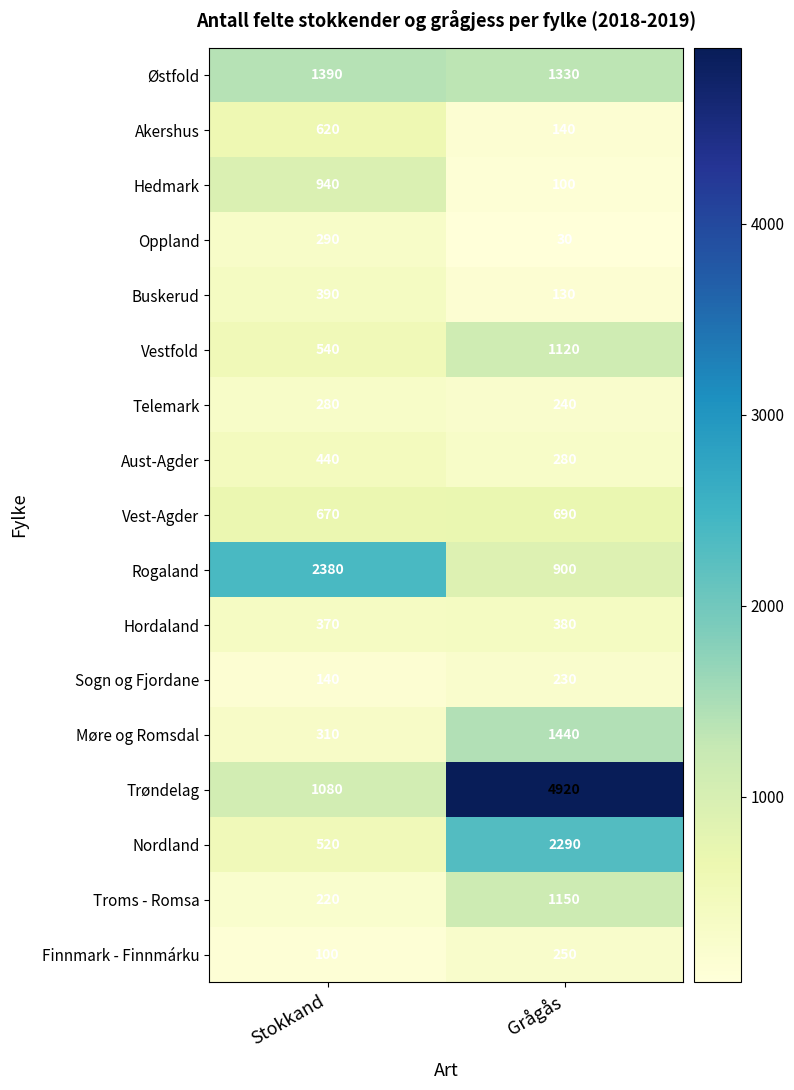

What is the total value across all series at Stokkand?

10680